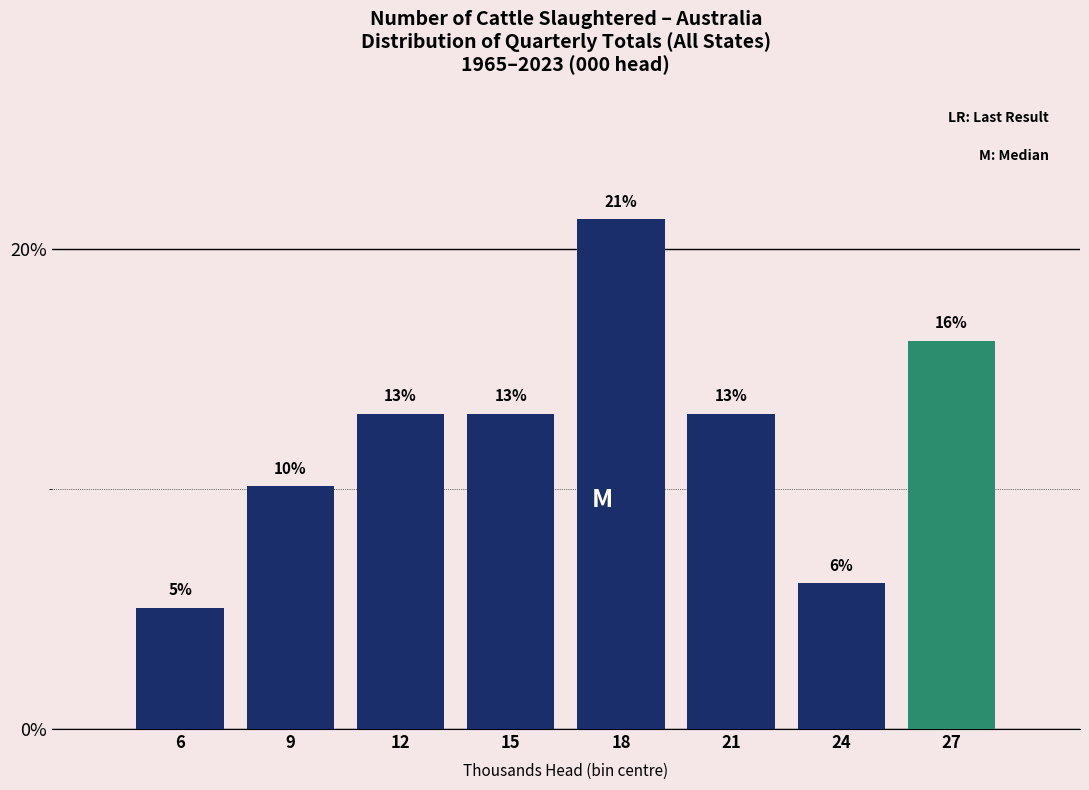

Does the chart contain any negative values?

No